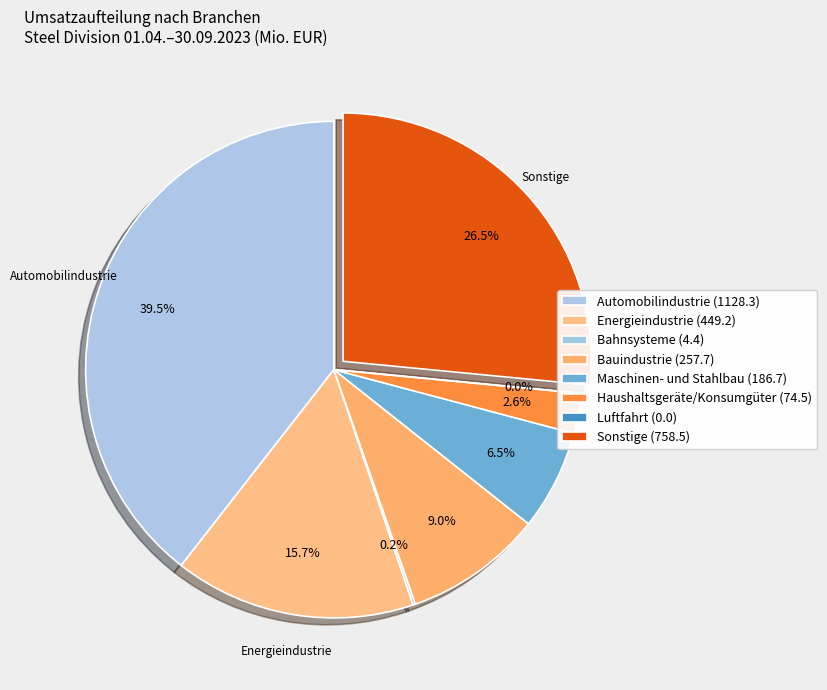

Rank the categories by value from highest to lowest.

Automobilindustrie, Sonstige, Energieindustrie, Bauindustrie, Maschinen- und Stahlbau, Haushaltsgeräte/Konsumgüter, Bahnsysteme, Luftfahrt